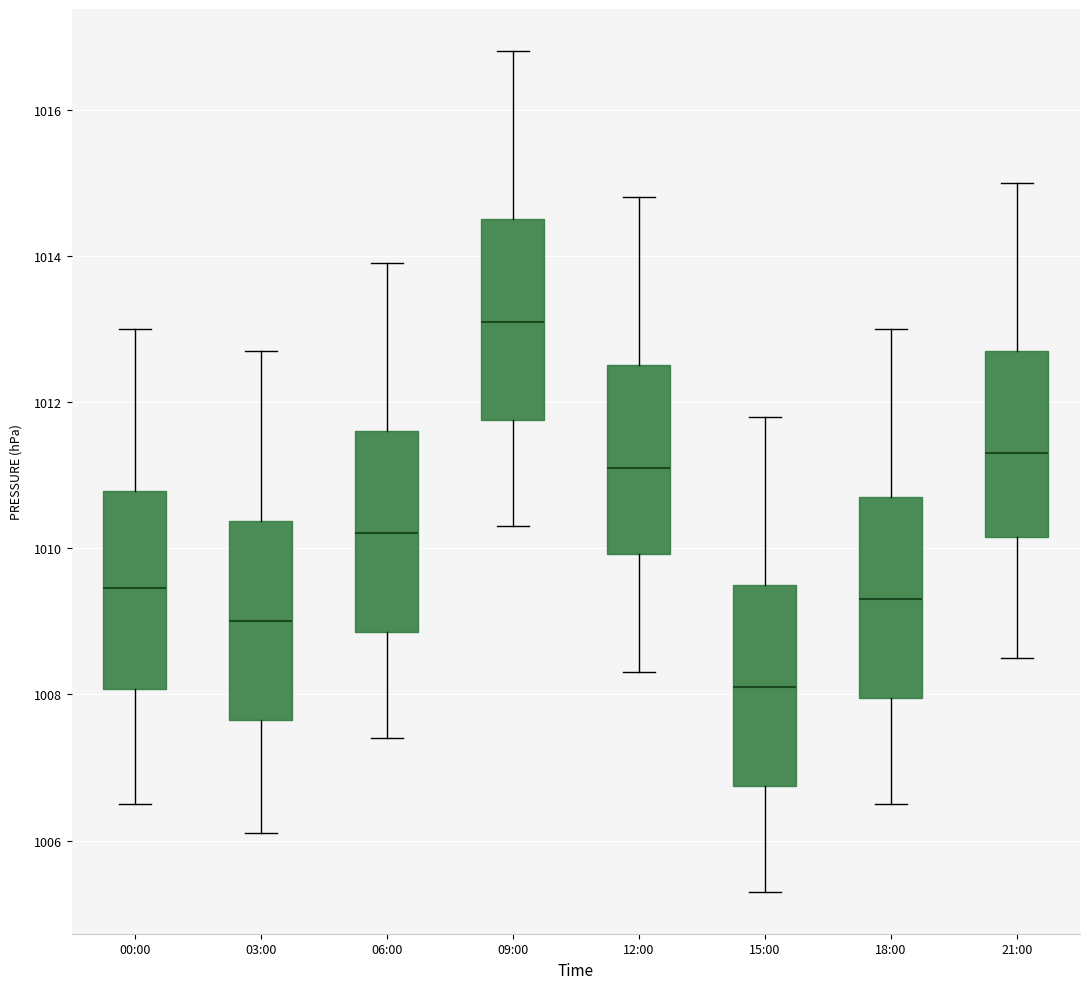

Reading left to right, read every box against the y-axis: the position of its median line, the range the box covers, and the ends of its whiskers. The values are not printed on the chart, so give them approximately, as read against the axis.

00:00: median 1009.4, box 1008.0 to 1010.8, whiskers 1006.6 to 1013.0
03:00: median 1009.0, box 1007.6 to 1010.4, whiskers 1006.2 to 1012.8
06:00: median 1010.2, box 1008.8 to 1011.6, whiskers 1007.4 to 1014.0
09:00: median 1013.2, box 1011.8 to 1014.6, whiskers 1010.4 to 1016.8
12:00: median 1011.2, box 1010.0 to 1012.6, whiskers 1008.4 to 1014.8
15:00: median 1008.2, box 1006.8 to 1009.6, whiskers 1005.4 to 1011.8
18:00: median 1009.4, box 1008.0 to 1010.8, whiskers 1006.6 to 1013.0
21:00: median 1011.4, box 1010.2 to 1012.8, whiskers 1008.6 to 1015.0